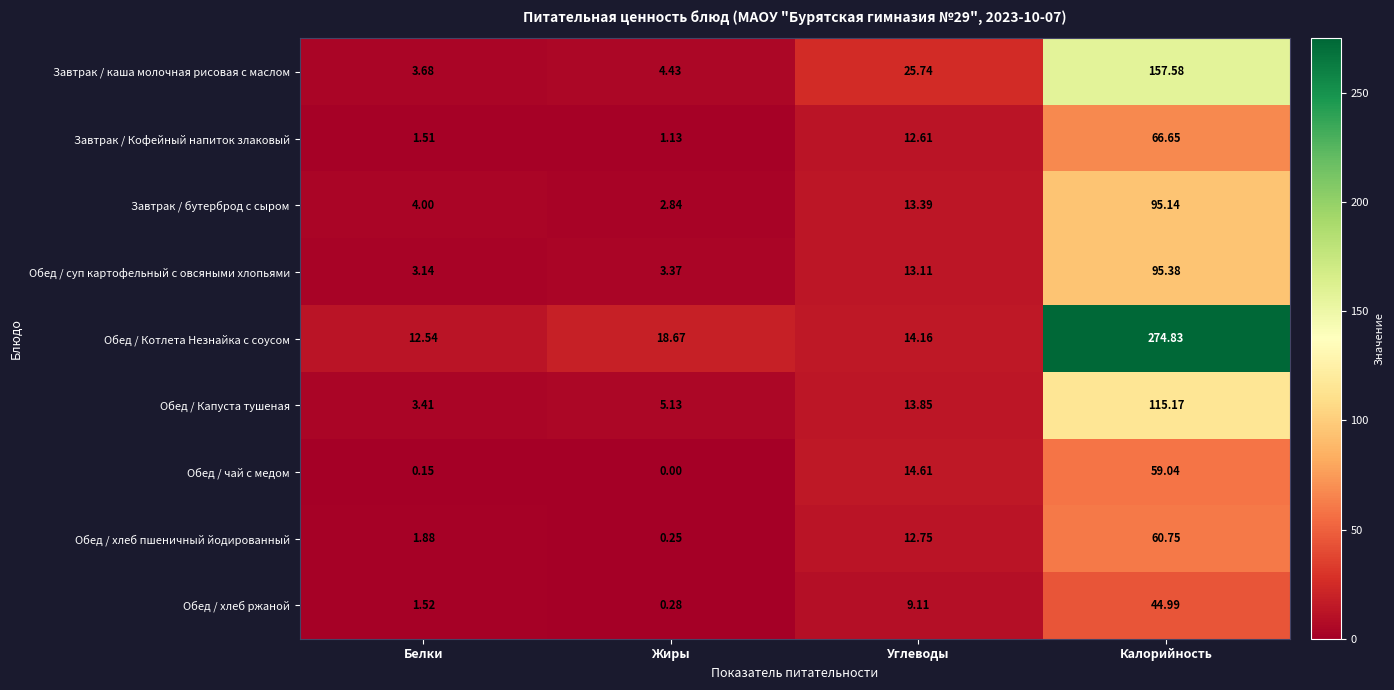

Which series has the largest total across all categories?

Обед / Котлета Незнайка с соусом